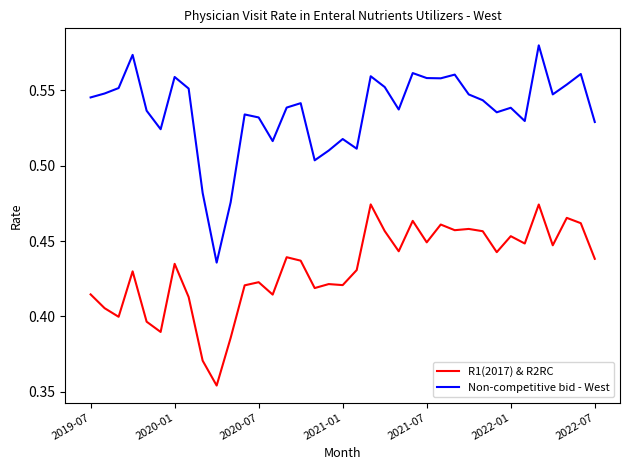

True or false: Non-competitive bid - West and R1(2017) & R2RC intersect in this chart.

False